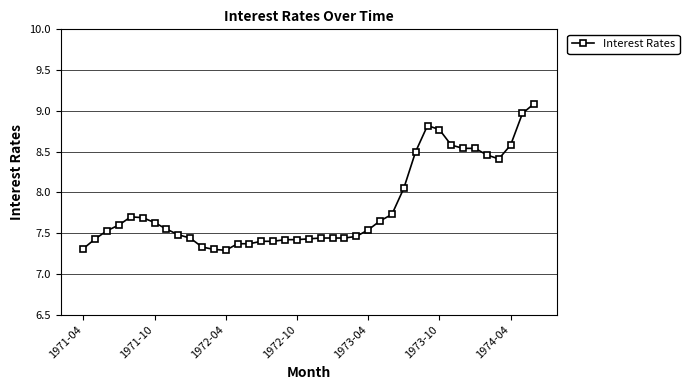

Does the chart display data point markers on the line(s)?

Yes